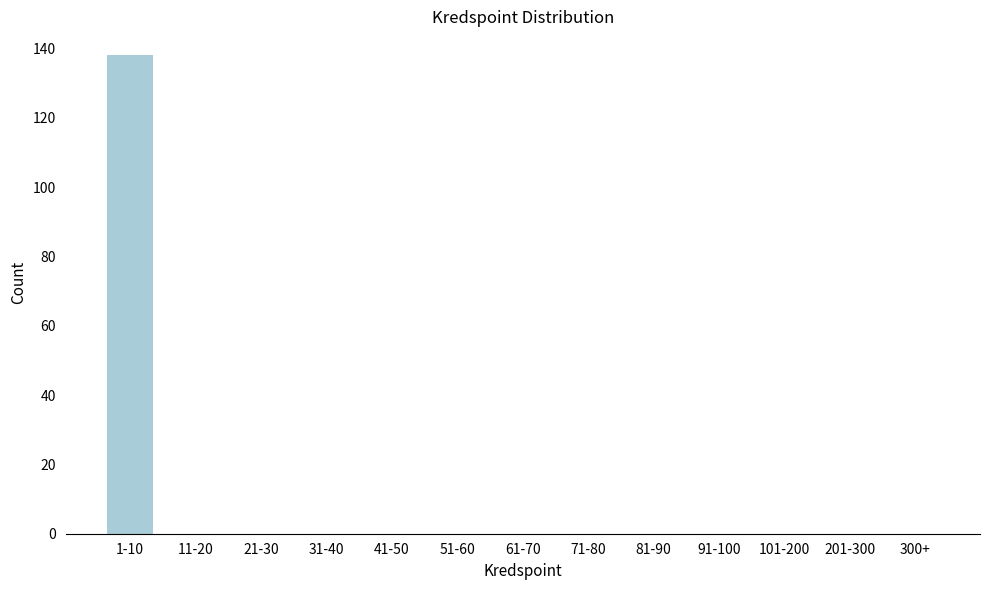

Reading left to right, list all the values displayed in this chart.

1-10=138	11-20=0	21-30=0	31-40=0	41-50=0	51-60=0	61-70=0	71-80=0	81-90=0	91-100=0	101-200=0	201-300=0	300+=0